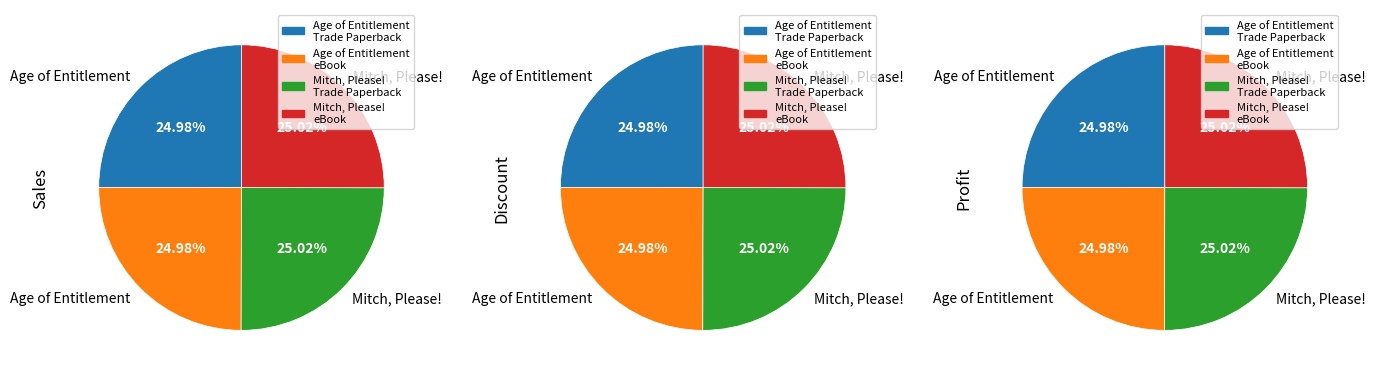

What percentage is NOT represented by Age of Entitlement?

50.0%